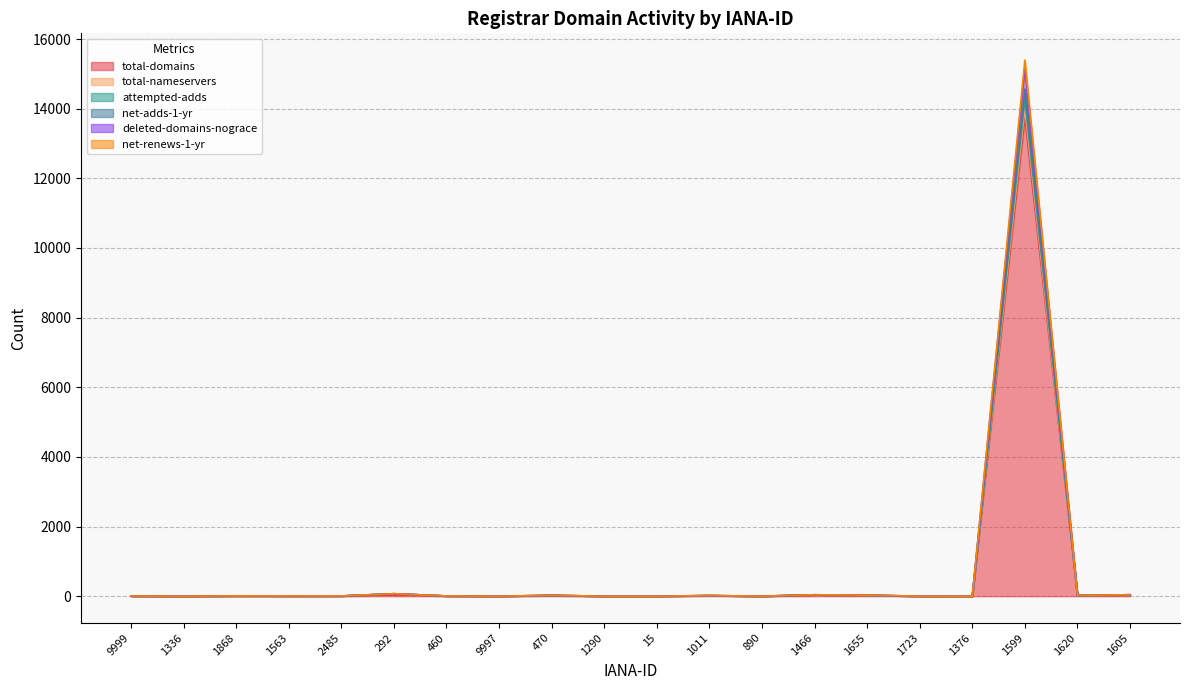

True or false: total-domains and deleted-domains-nograce cross at least once.

False